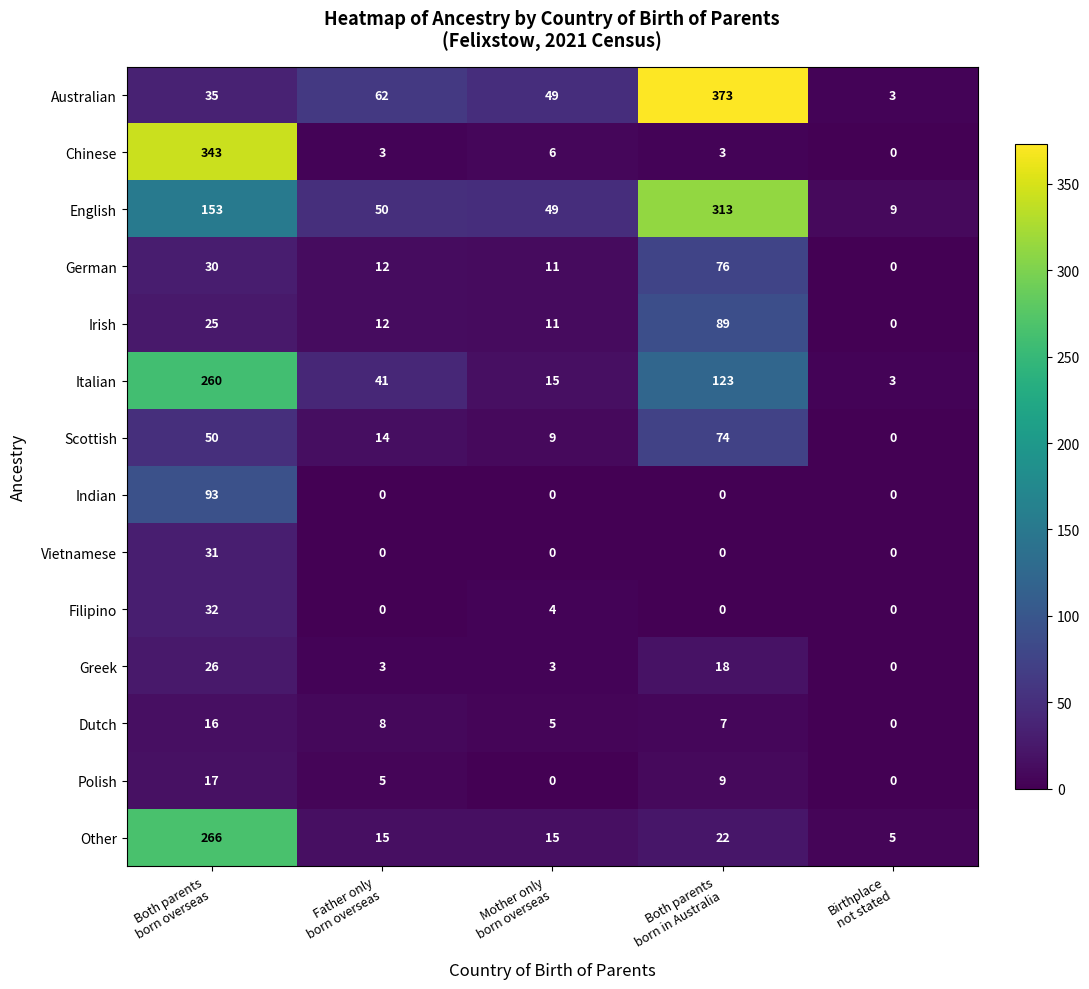

What is the greatest value displayed?

373